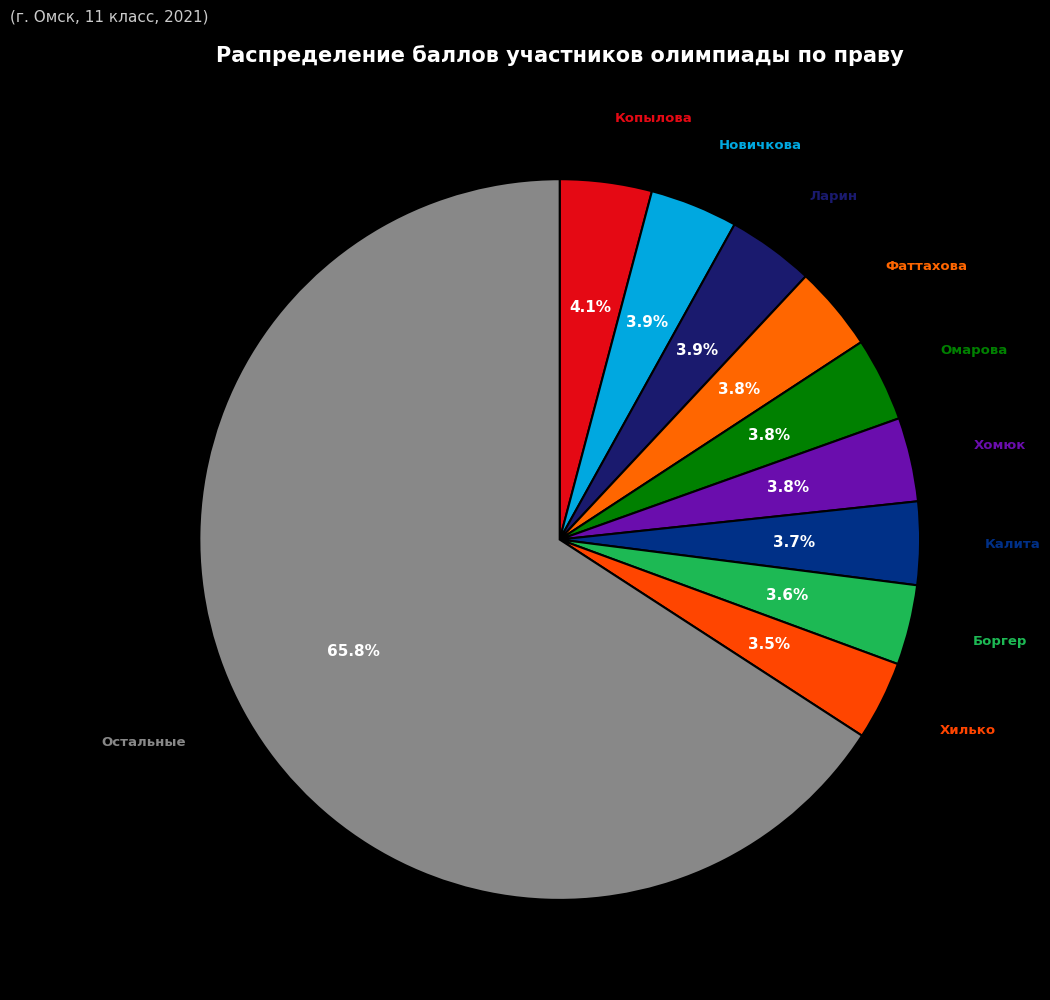

To the nearest percent, what is the average slice percentage?

10%